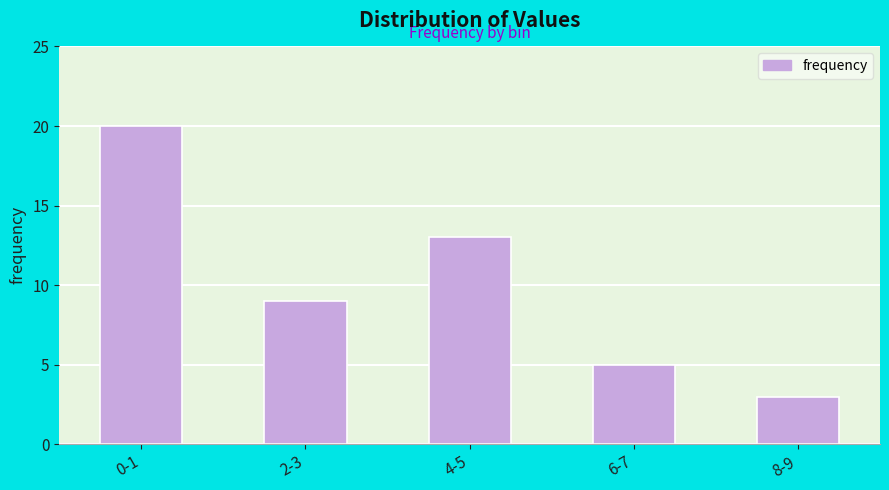

Reading right to left, extract all data points from this chart.

8-9=3	6-7=5	4-5=13	2-3=9	0-1=20